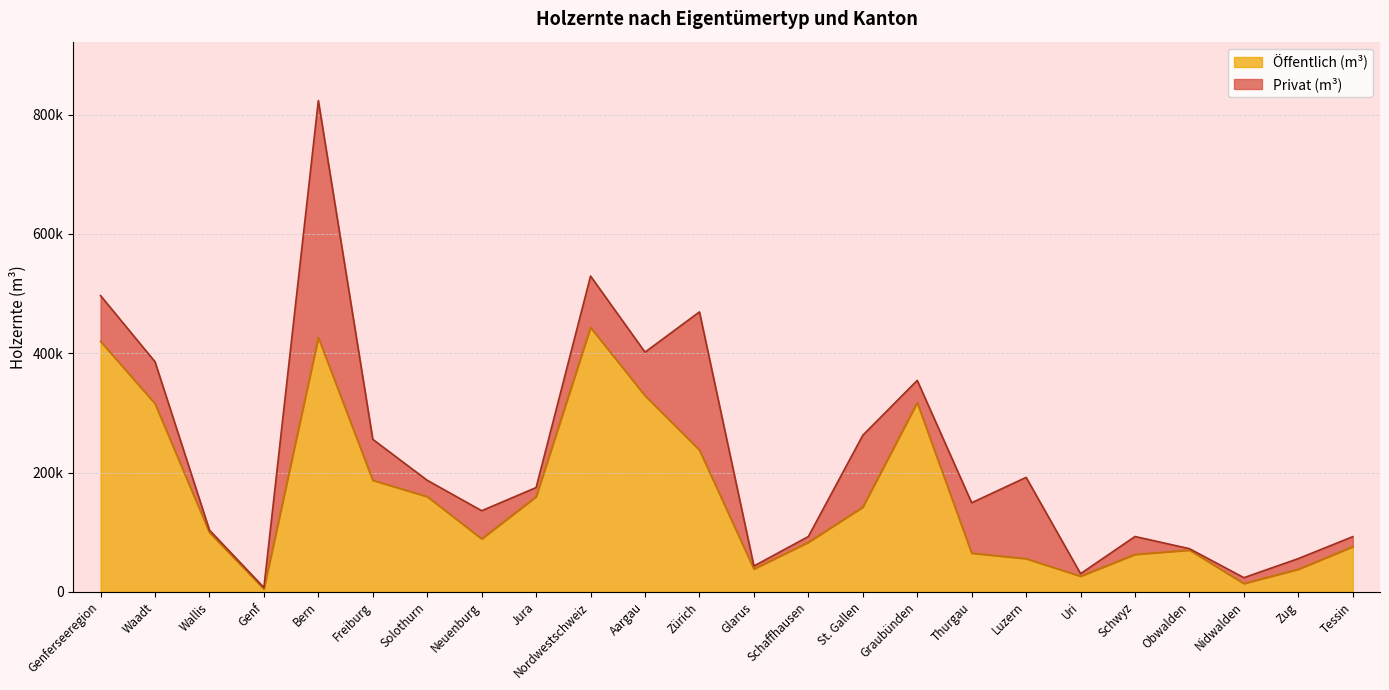

List the labels in order of value, smallest first.

Genf, Nidwalden, Uri, Zug, Glarus, Luzern, Schwyz, Thurgau, Obwalden, Tessin, Schaffhausen, Neuenburg, Wallis, St. Gallen, Jura, Solothurn, Freiburg, Zürich, Waadt, Graubünden, Aargau, Genferseeregion, Bern, Nordwestschweiz